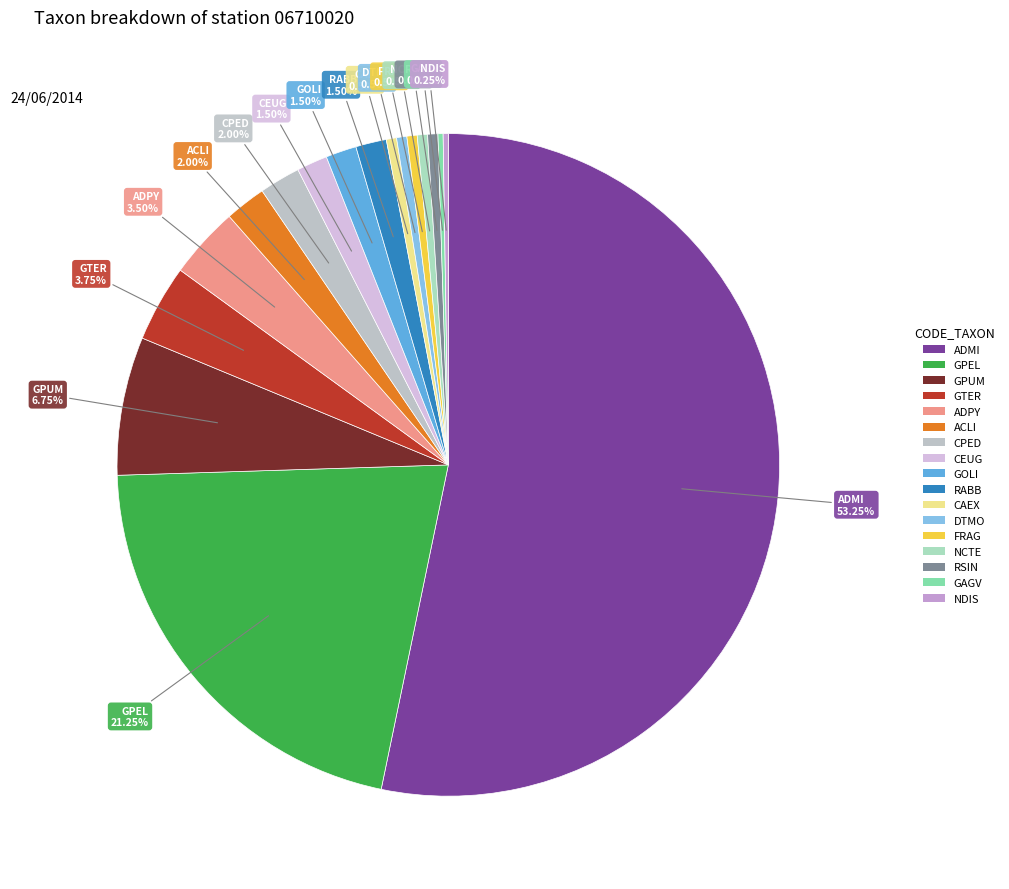

What percentage do CEUG and NCTE together represent?

2.0%